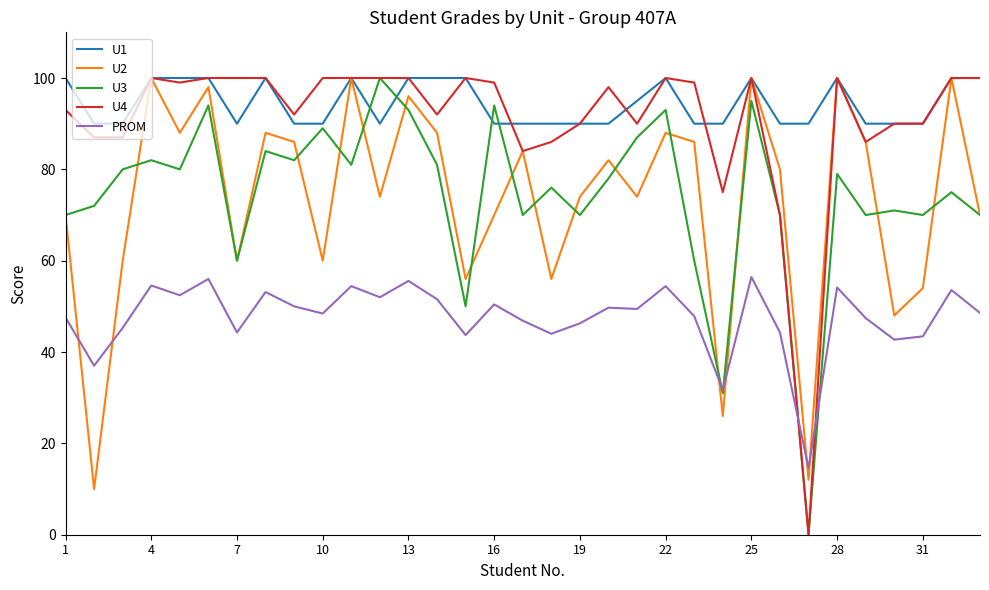

True or false: U4 and PROM cross at least once.

True